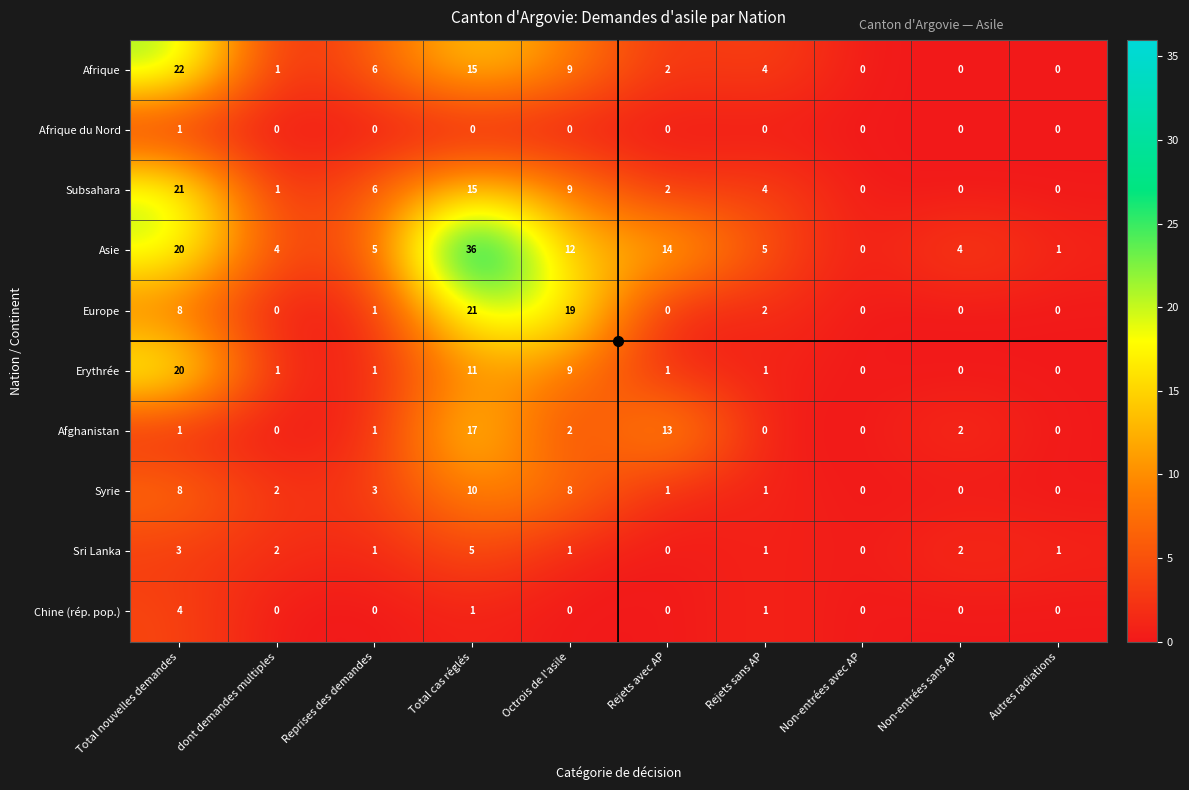

Which series has the largest range (max minus min)?

Asie